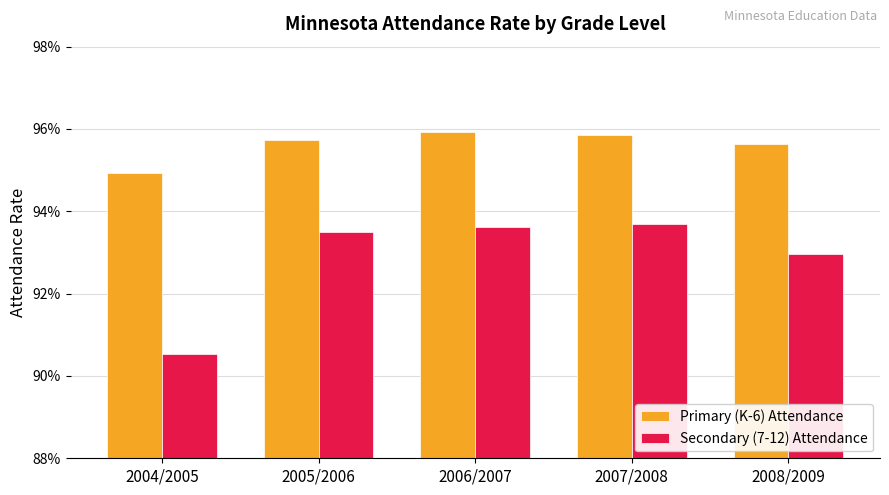

What is the smallest value displayed?

0.9